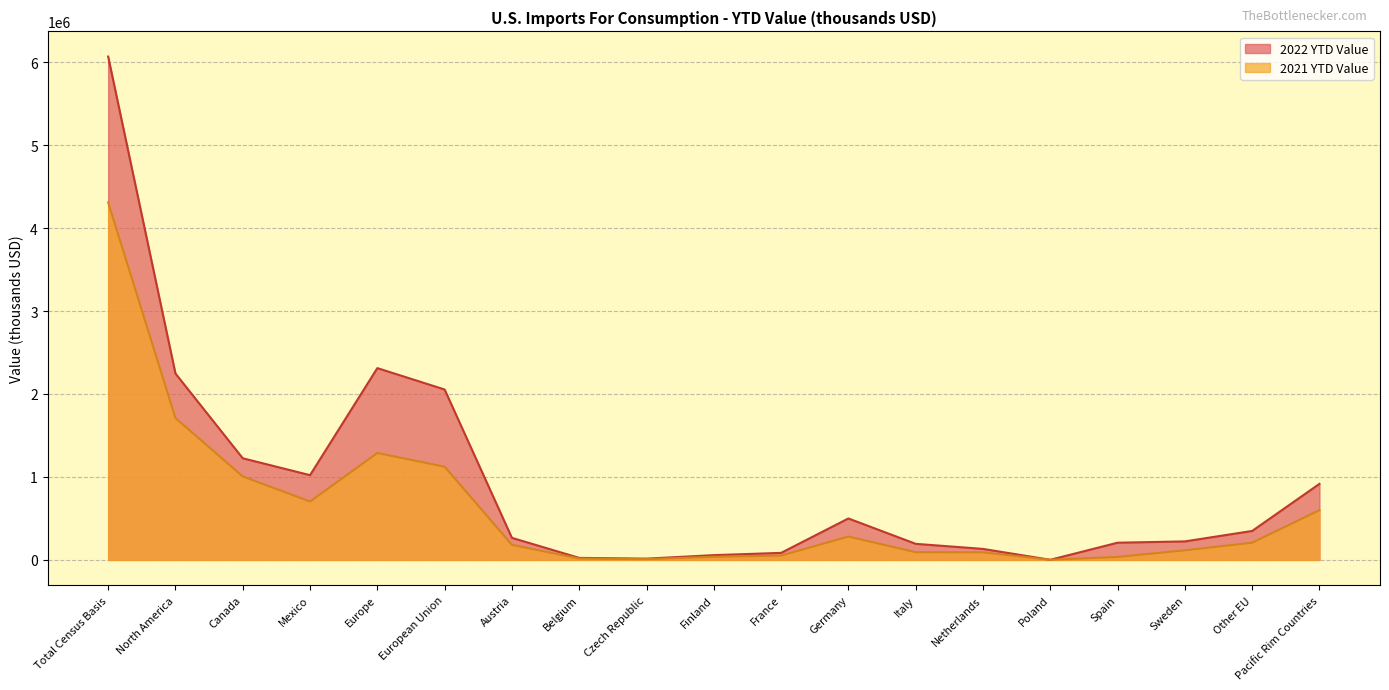

True or false: 2022 YTD Value and 2021 YTD Value cross at least once.

False